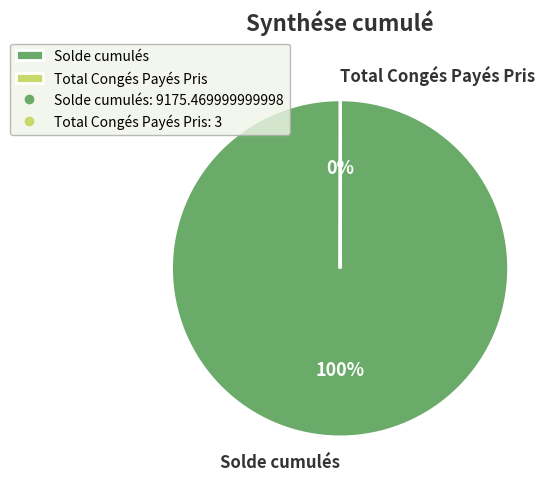

To the nearest percent, what is the difference between the largest and smallest slice percentages?

100%